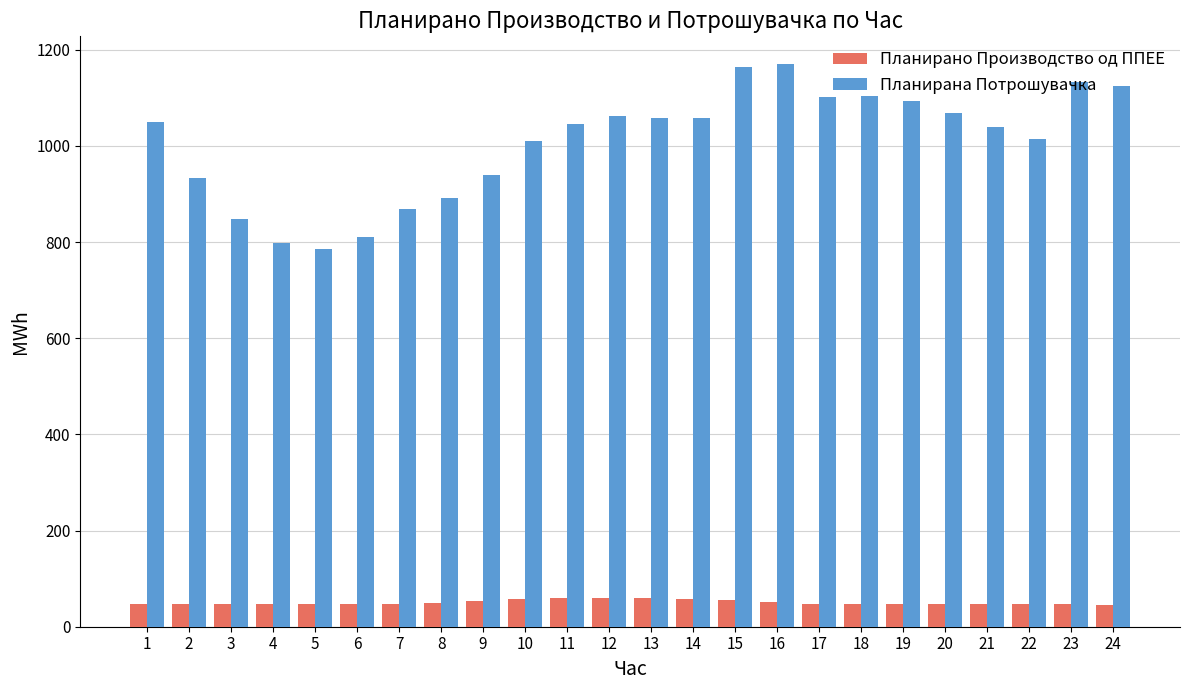

What is the average value of the Планирано Производство од ППЕЕ series?

50.6